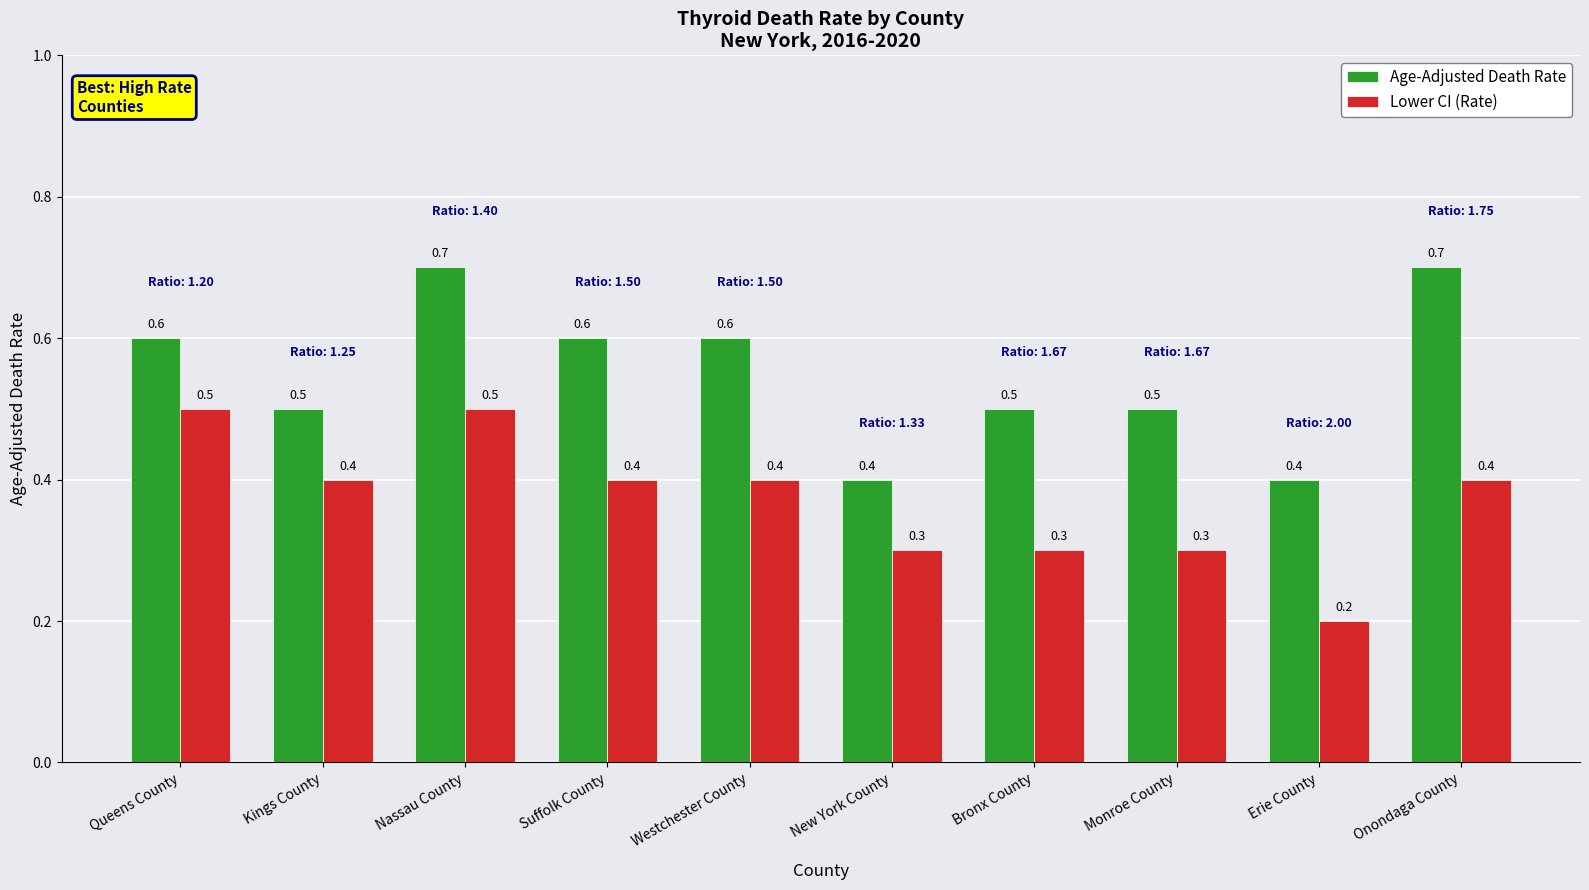

Rank the series by their maximum value, from lowest to highest.

Lower CI (Rate), Age-Adjusted Death Rate